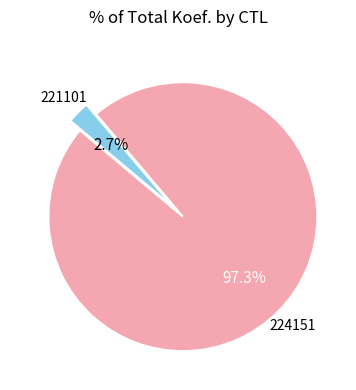

Count the number of slices in the pie.

2